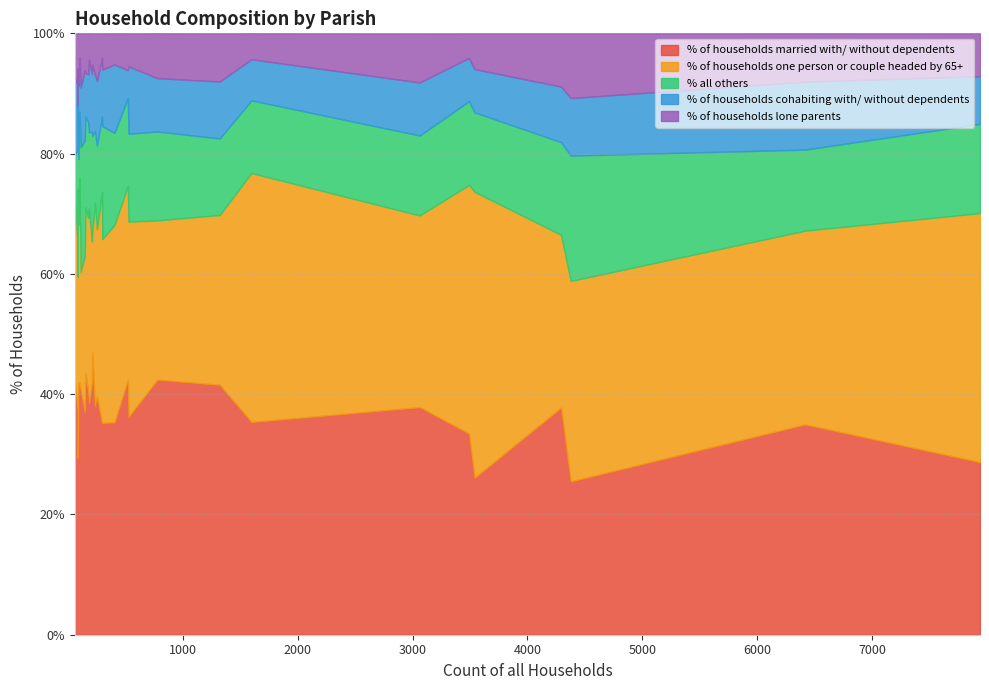

What is the lowest value of the % of households married with/ without dependents series?

25.5